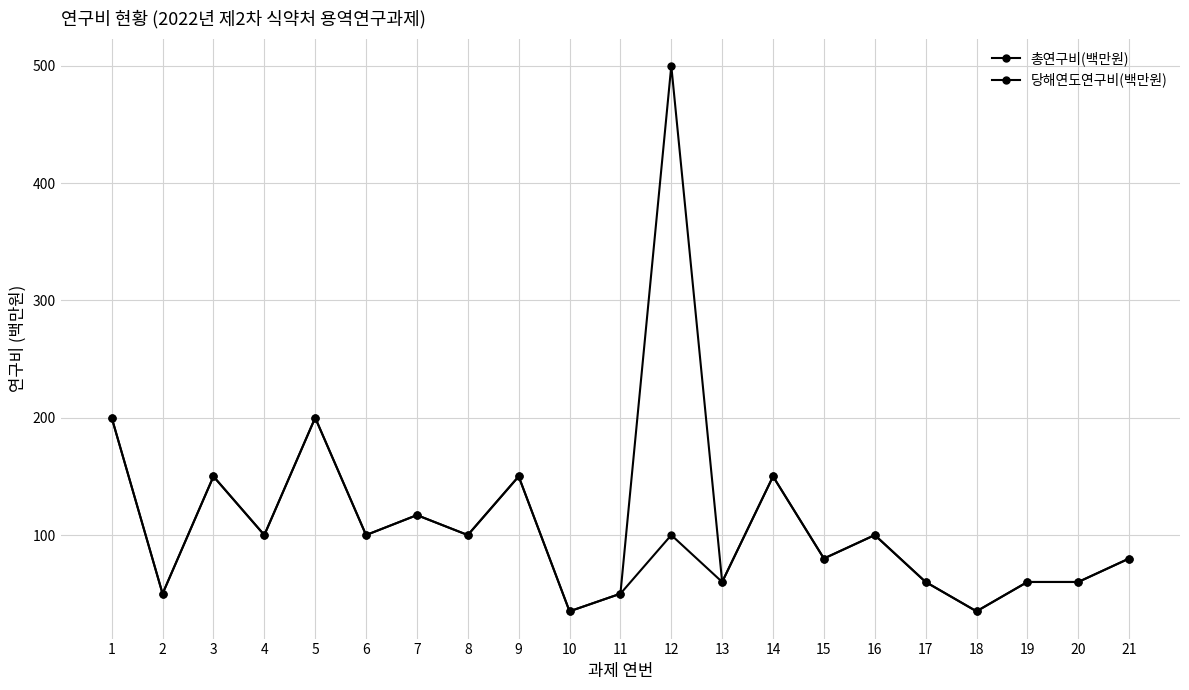

How many interior local peaks does the 당해연도연구비(백만원) series have?

7